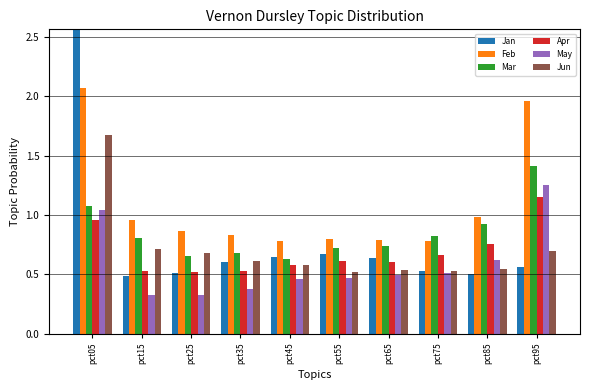

What is the sum of all Jan values?

7.7